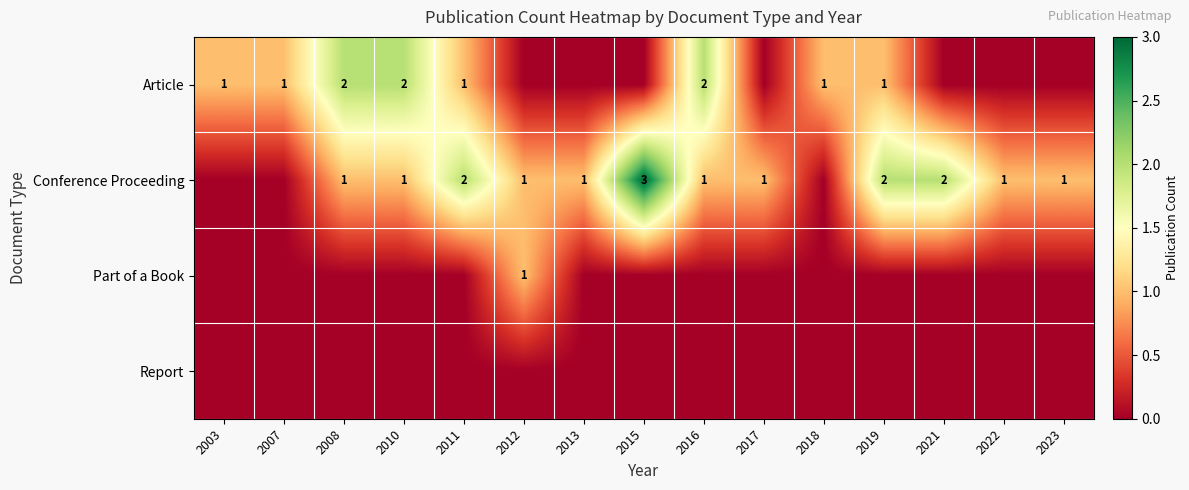

The Conference Proceeding series shows 2 at 2022. True or false?

False